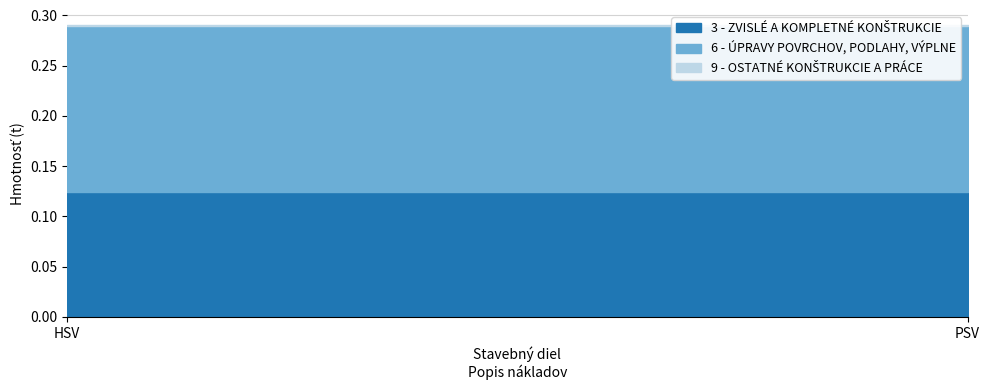

What are all the series names shown in the legend?

3 - ZVISLÉ A KOMPLETNÉ KONŠTRUKCIE, 6 - ÚPRAVY POVRCHOV, PODLAHY, VÝPLNE, 9 - OSTATNÉ KONŠTRUKCIE A PRÁCE